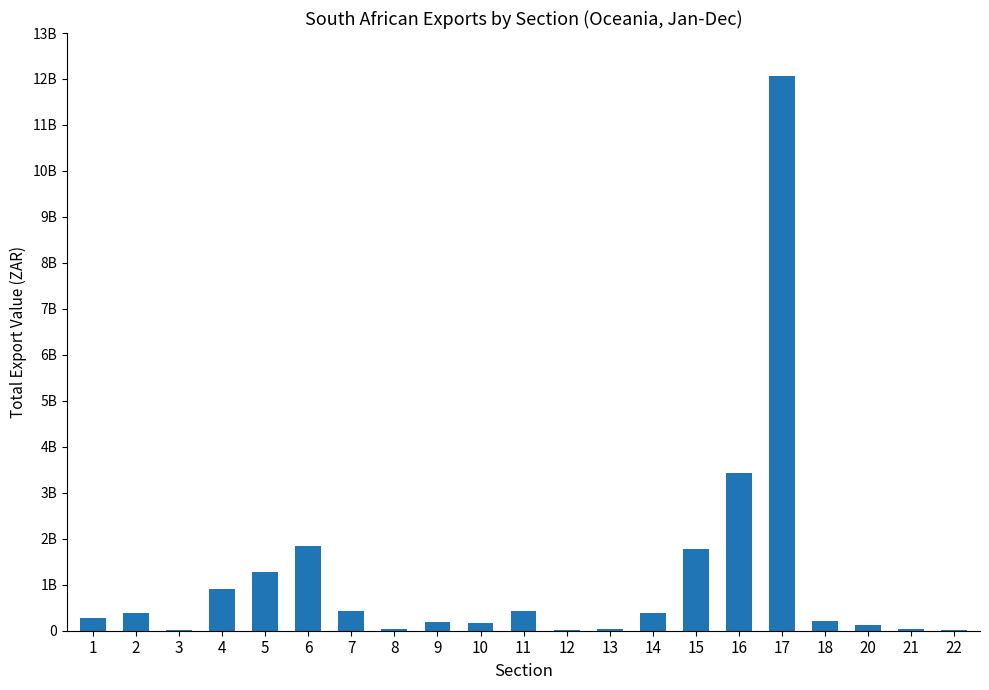

Are the bars horizontal?

No